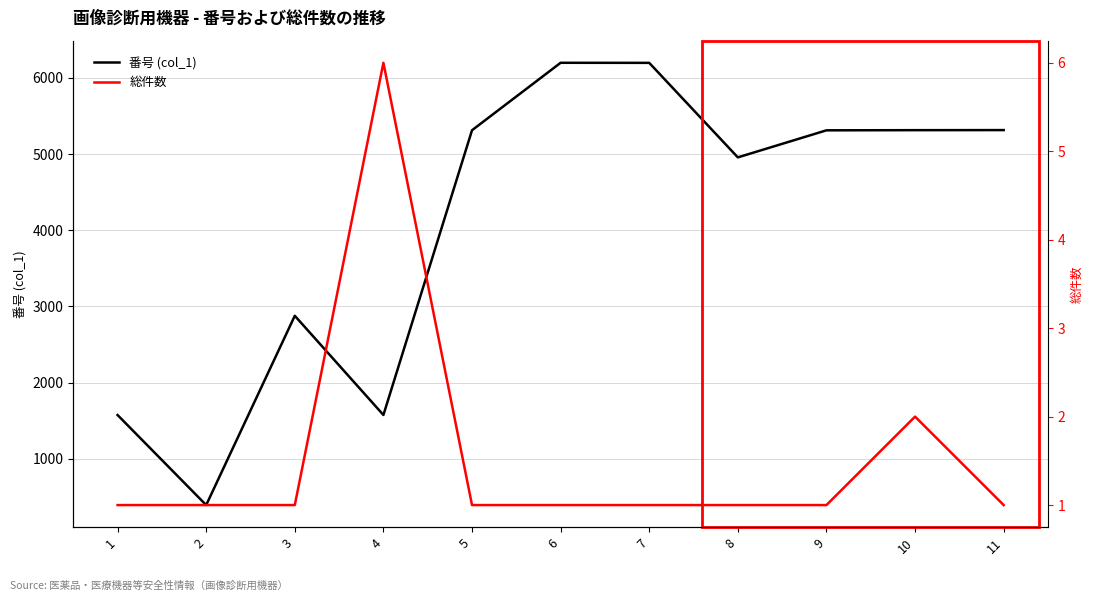

At which category does the chart reach its peak across all series?

6